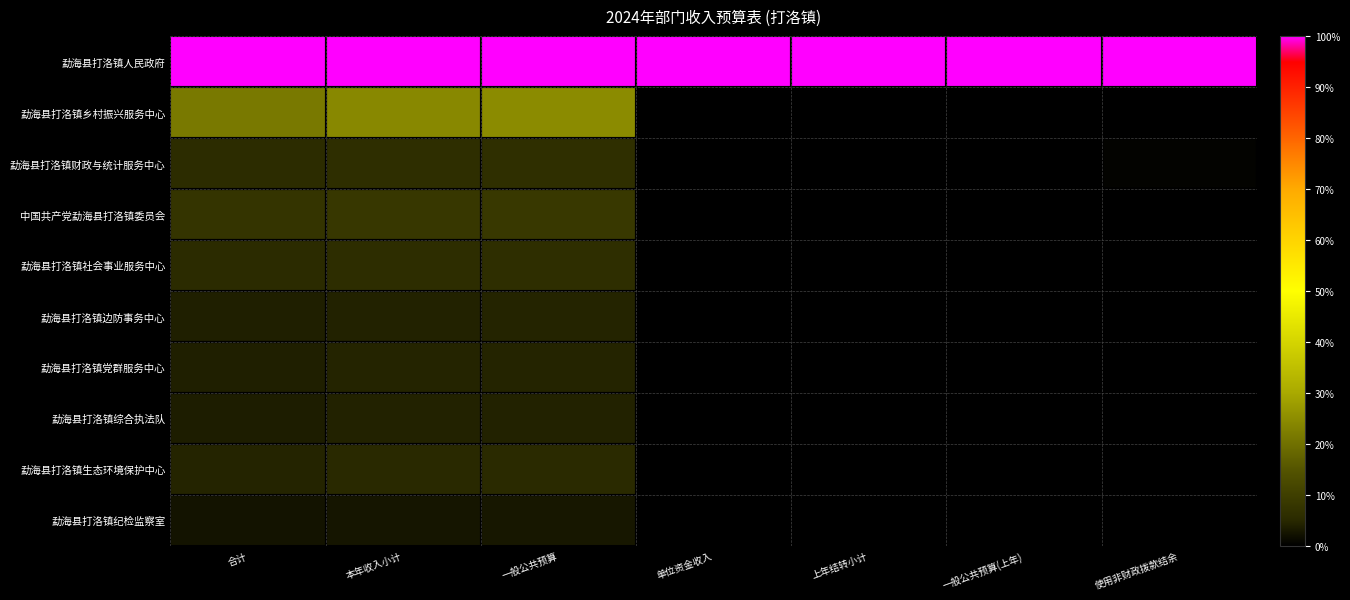

Count the number of categories in the chart.

7